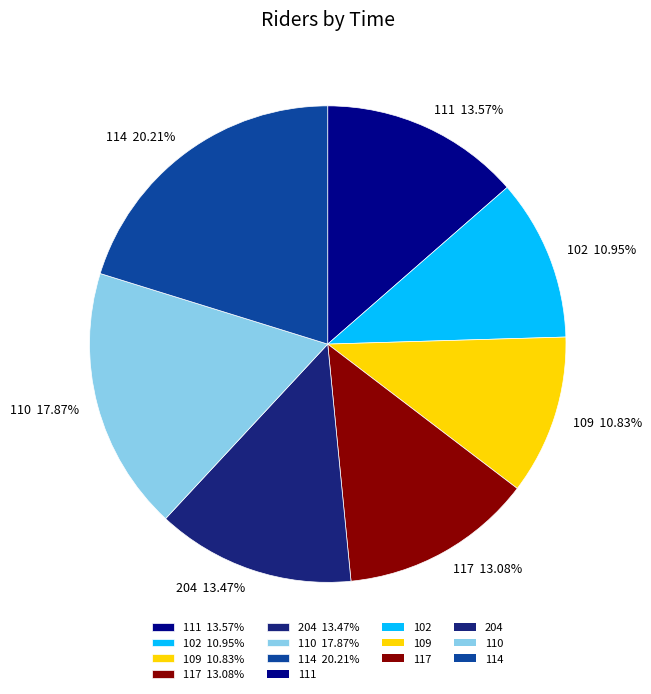

Which slice is the largest?

114